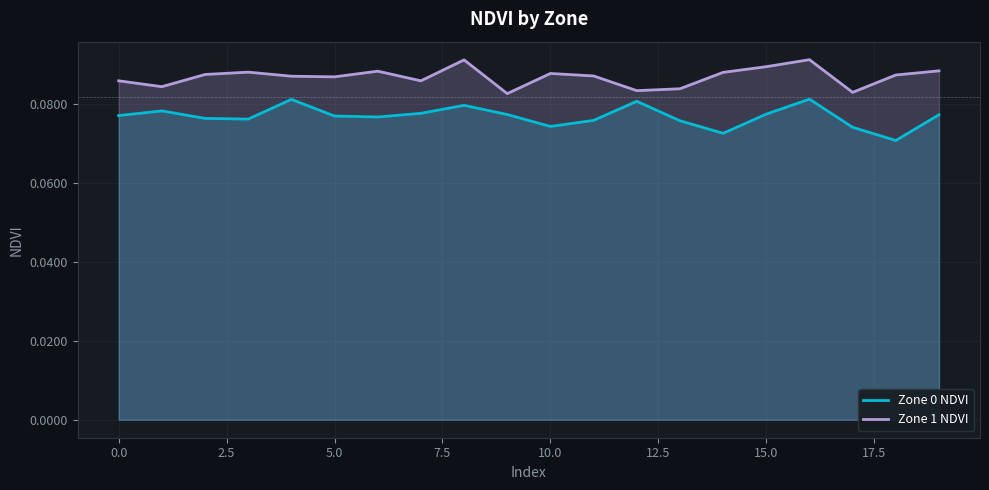

Reading right to left, what are all the values shown in this chart?

Zone 0 NDVI: 0.1	0.1	0.1	0.1	0.1	0.1	0.1	0.1	0.1	0.1	0.1	0.1	0.1	0.1	0.1	0.1	0.1	0.1	0.1	0.1
Zone 1 NDVI: 0.1	0.1	0.1	0.1	0.1	0.1	0.1	0.1	0.1	0.1	0.1	0.1	0.1	0.1	0.1	0.1	0.1	0.1	0.1	0.1